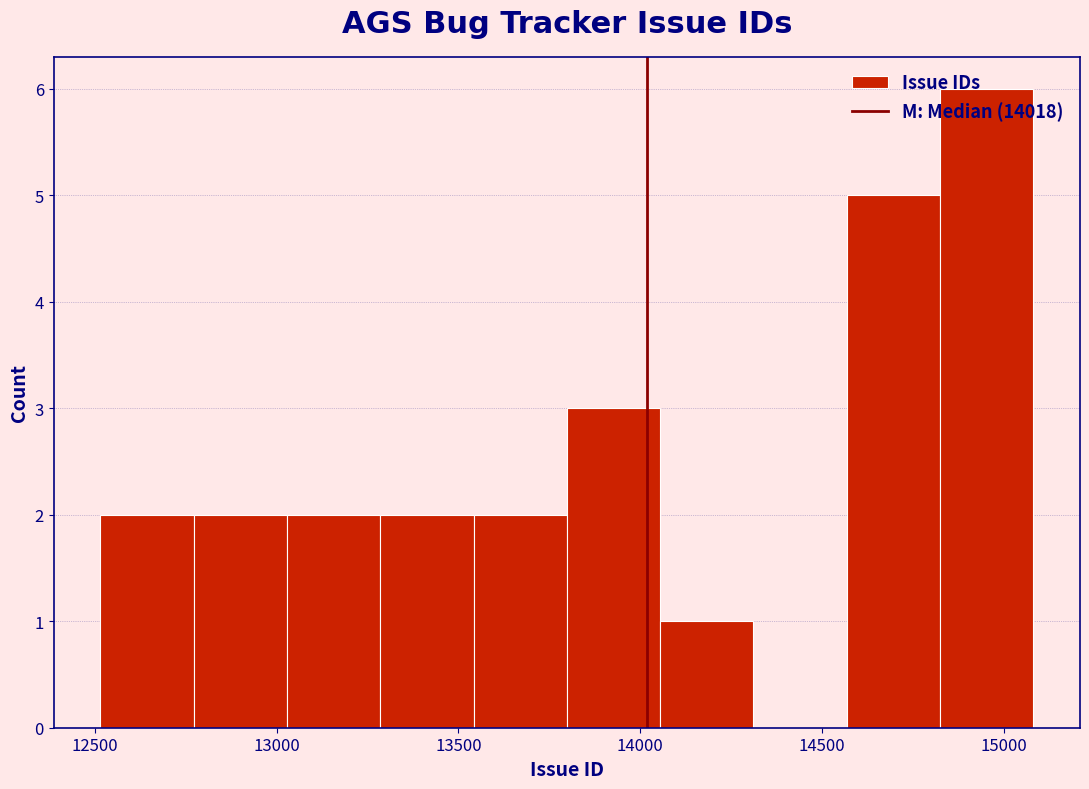

Reading left to right, transcribe this chart: for each bar, give the range it covers on the x-axis and its height. Neither the bar edges nor the heights are printed on the chart, so give them approximately, as read against the axes.

12500 to 12750: 2
12750 to 13050: 2
13050 to 13300: 2
13300 to 13550: 2
13550 to 13800: 2
13800 to 14050: 3
14050 to 14300: 1
14300 to 14550: 0
14550 to 14800: 5
14800 to 15100: 6